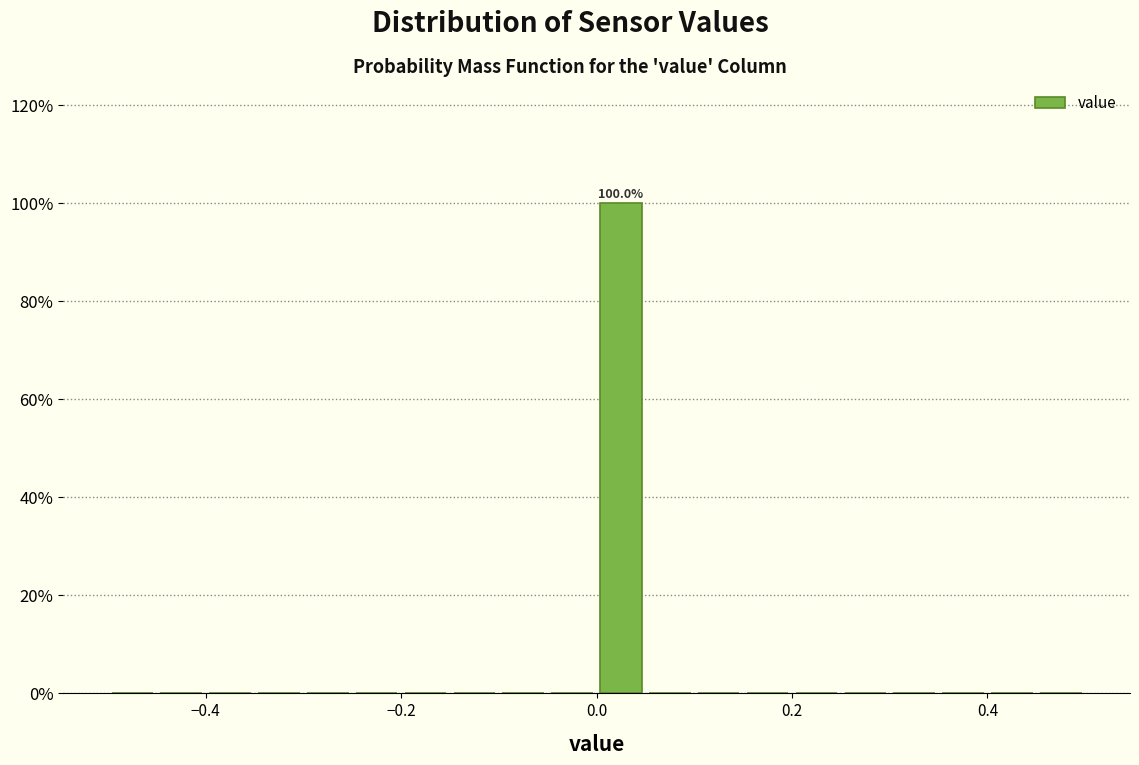

Read against the x-axis, roughly where is the centre of the tallest bar?

0.02